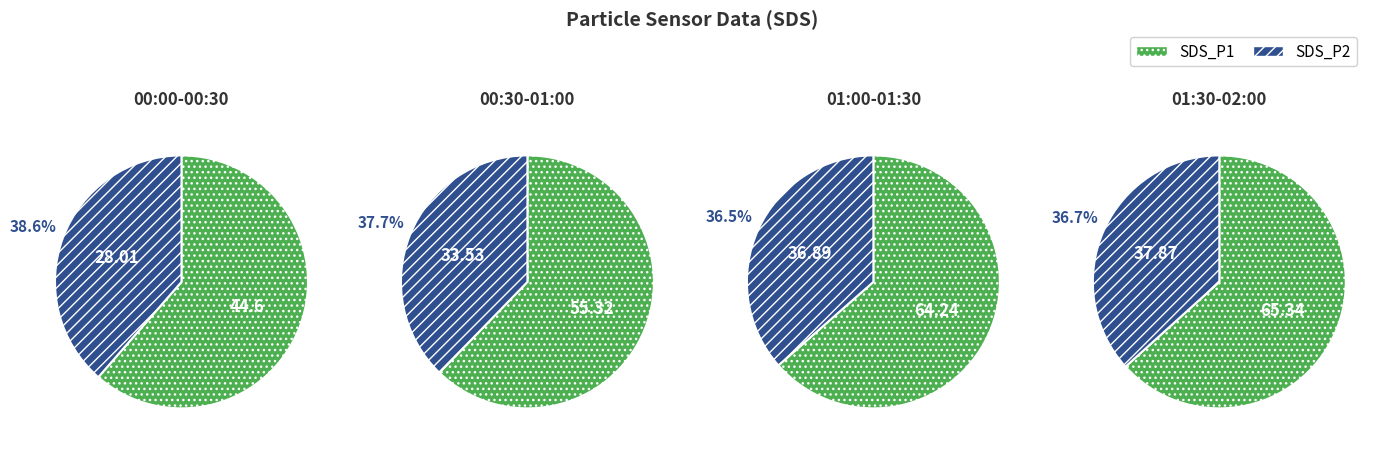

What percentage is NOT represented by 26?

97.2%